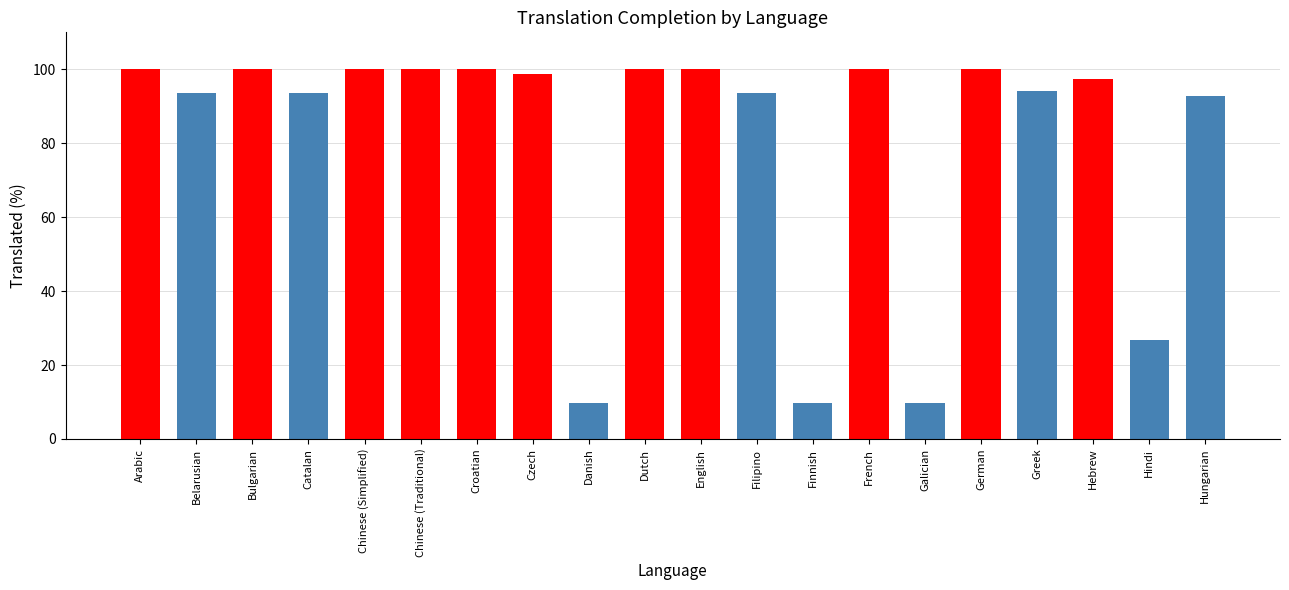

What is the ratio of the value at Catalan to the value at English?

0.9